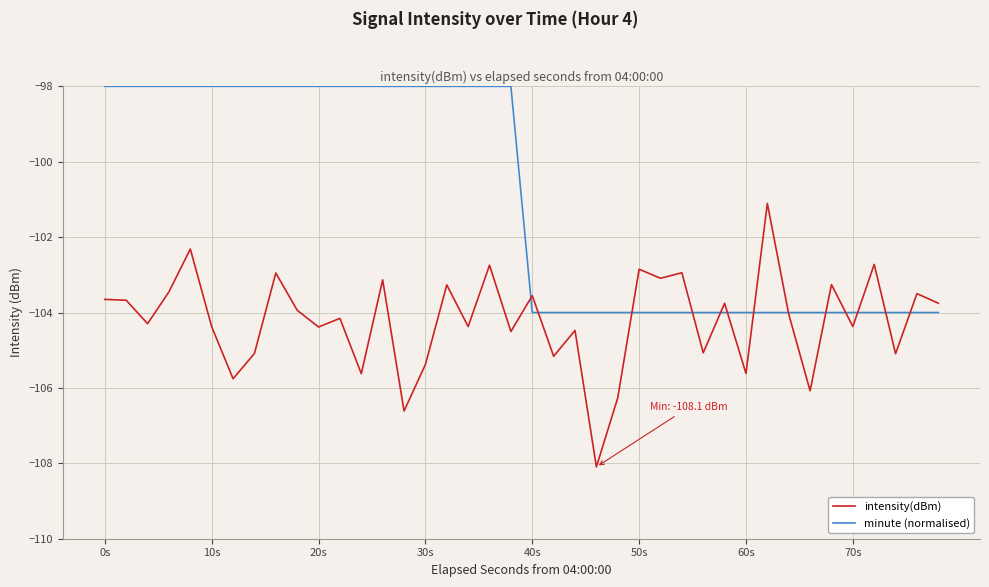

Which series has the largest range (max minus min)?

intensity(dBm)